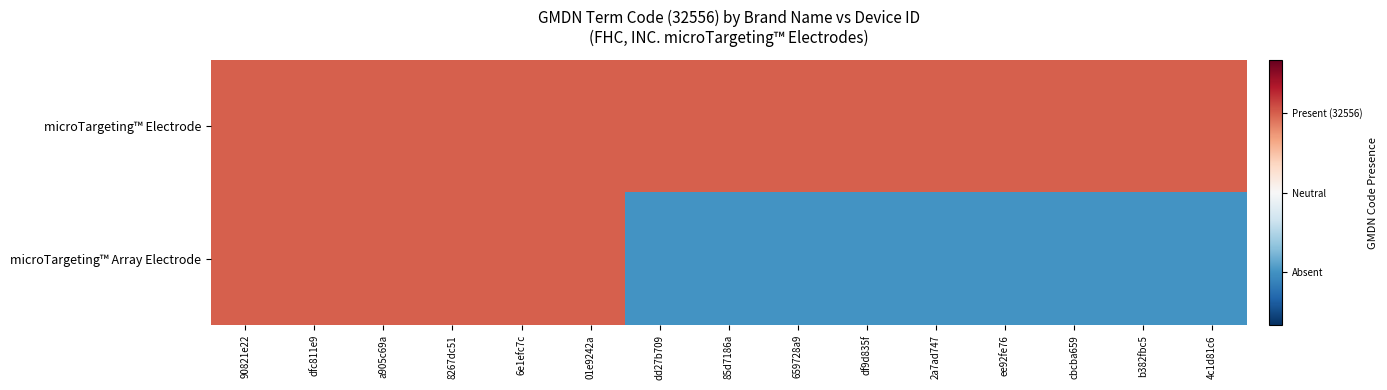

Reading left to right, transcribe all the data shown in this chart.

microTargeting™ Electrode: 90821e22=0.3	dfc811e9=0.3	a905c69a=0.3	8267dc51=0.3	6e1efc7c=0.3	01e9242a=0.3	dd27b709=0.3	85d7186a=0.3	659728a9=0.3	df9d835f=0.3	2a7ad747=0.3	ee92fe76=0.3	cbcba659=0.3	b382fbc5=0.3	4c1d81c6=0.3
microTargeting™ Array Electrode: 90821e22=0.3	dfc811e9=0.3	a905c69a=0.3	8267dc51=0.3	6e1efc7c=0.3	01e9242a=0.3	dd27b709=-0.3	85d7186a=-0.3	659728a9=-0.3	df9d835f=-0.3	2a7ad747=-0.3	ee92fe76=-0.3	cbcba659=-0.3	b382fbc5=-0.3	4c1d81c6=-0.3